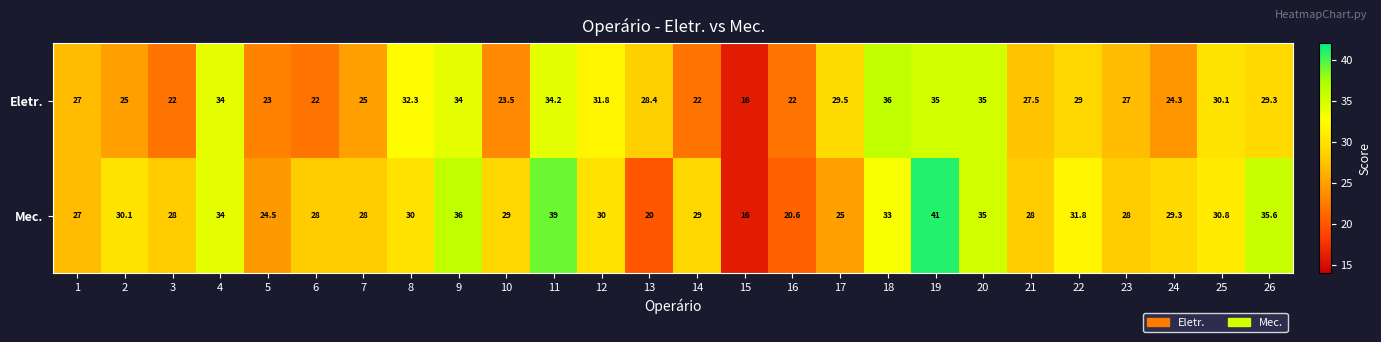

What is the sum of all Eletr. values?

724.9